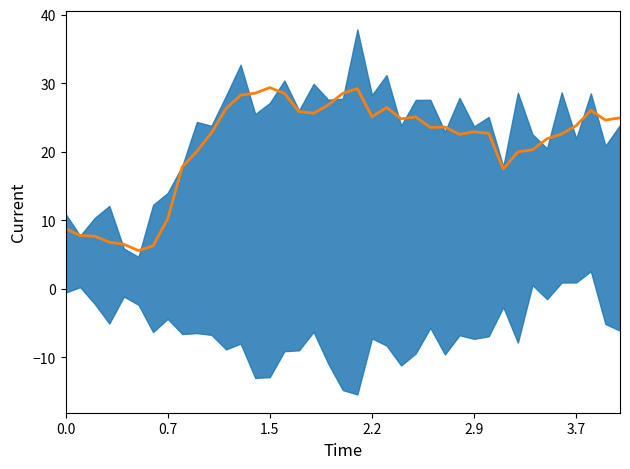

Where is the first local maximum?

1.5